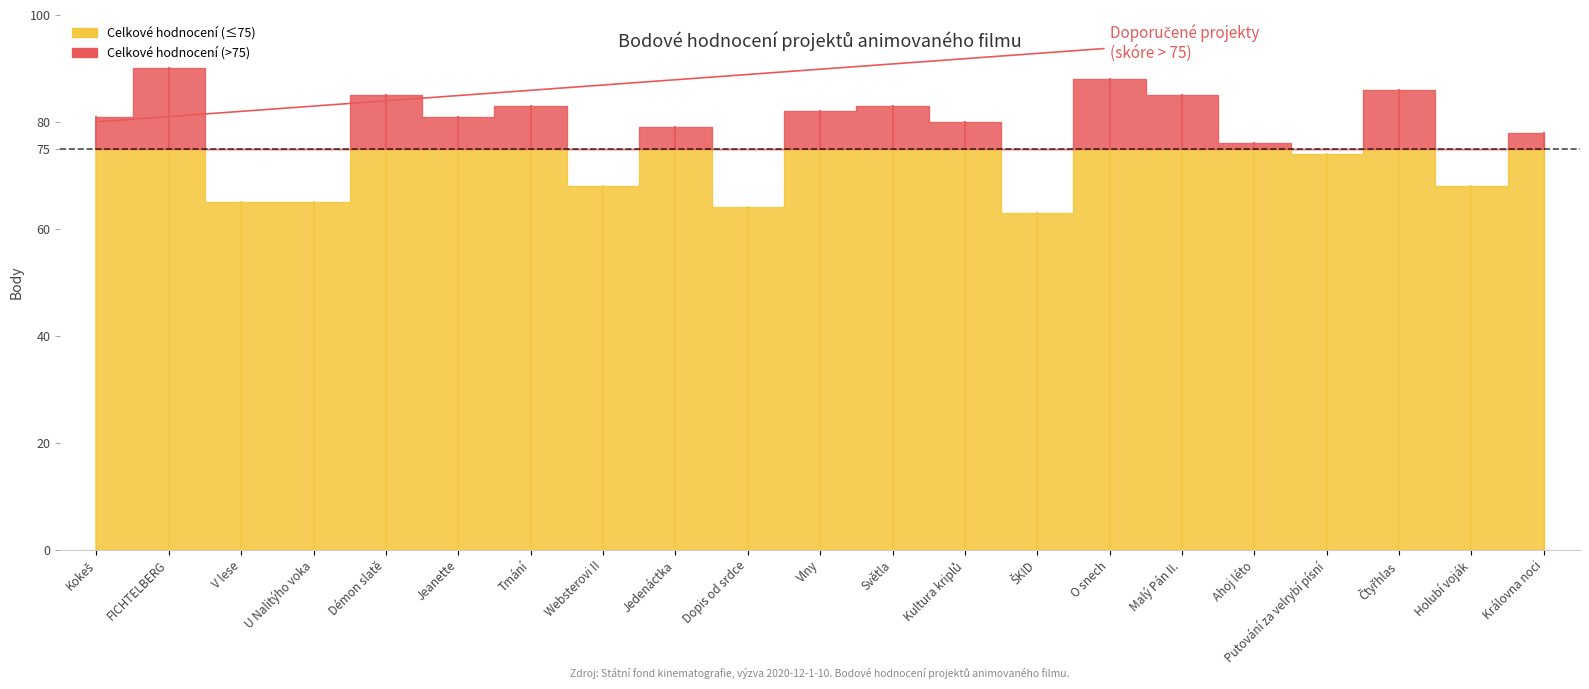

Where is the first local maximum for Celkové hodnocení Rada?

FICHTELBERG